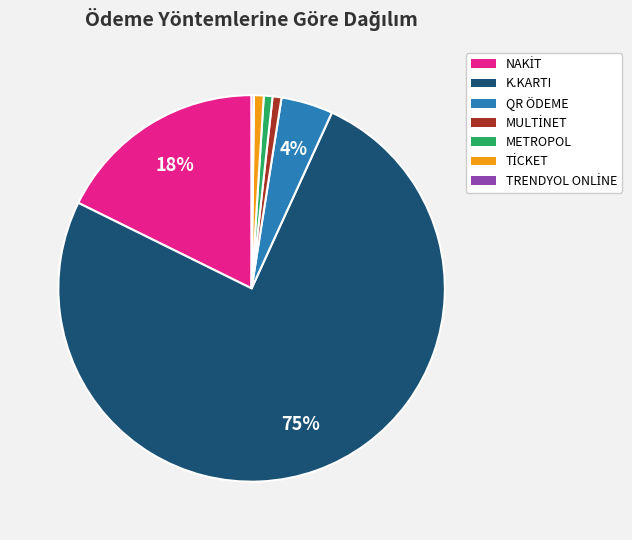

Which category has the biggest portion of the pie?

K.KARTI